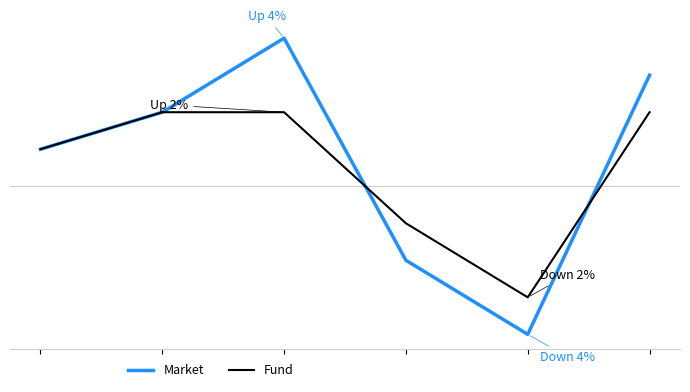

Between which two adjacent categories do Market and Fund first intersect?

2 and 3